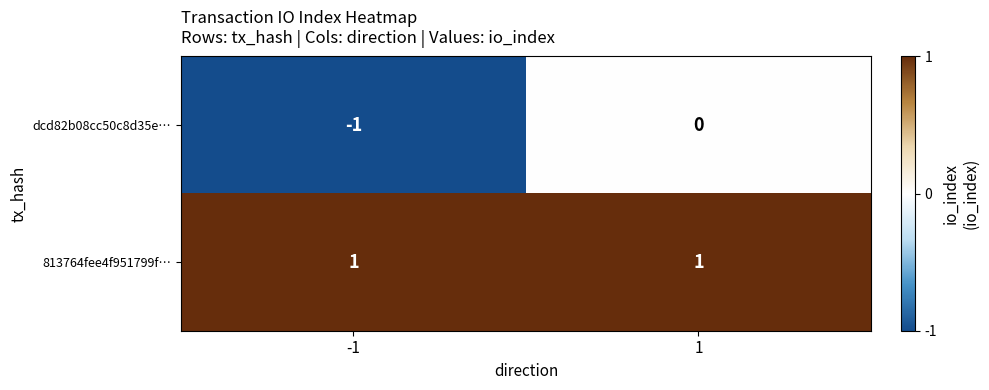

Which series has the largest range (max minus min)?

dcd82b08cc50c8d35e…